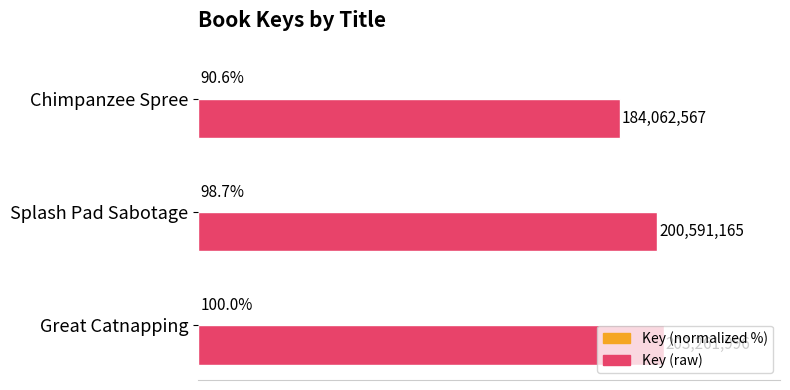

Reading right to left, list all the values displayed in this chart.

Key (normalized %): 90.6	98.7	100.0
Key (raw): 184062567.0	200591165.0	203261996.0